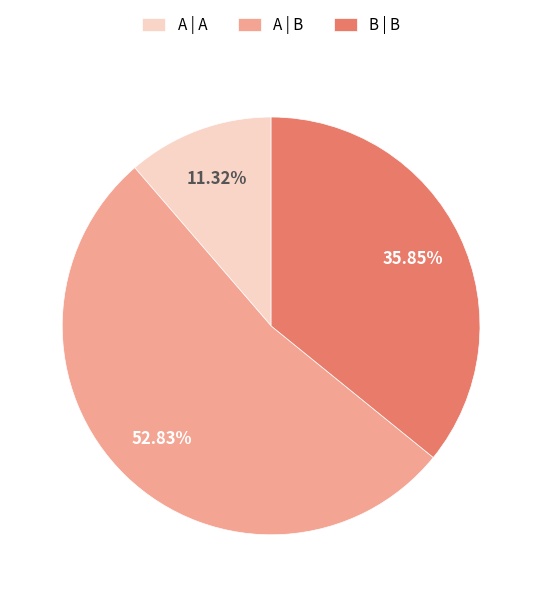

How much of the chart is everything except A | A?

88.7%